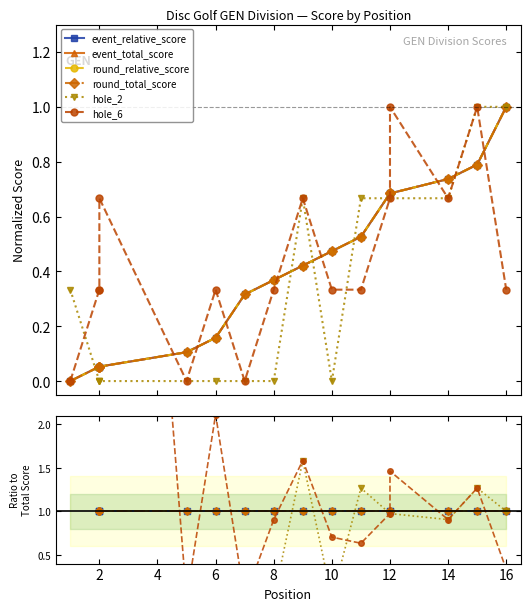

Rank the series by their maximum value, from highest to lowest.

event_relative_score, event_total_score, round_relative_score, round_total_score, hole_2, hole_6